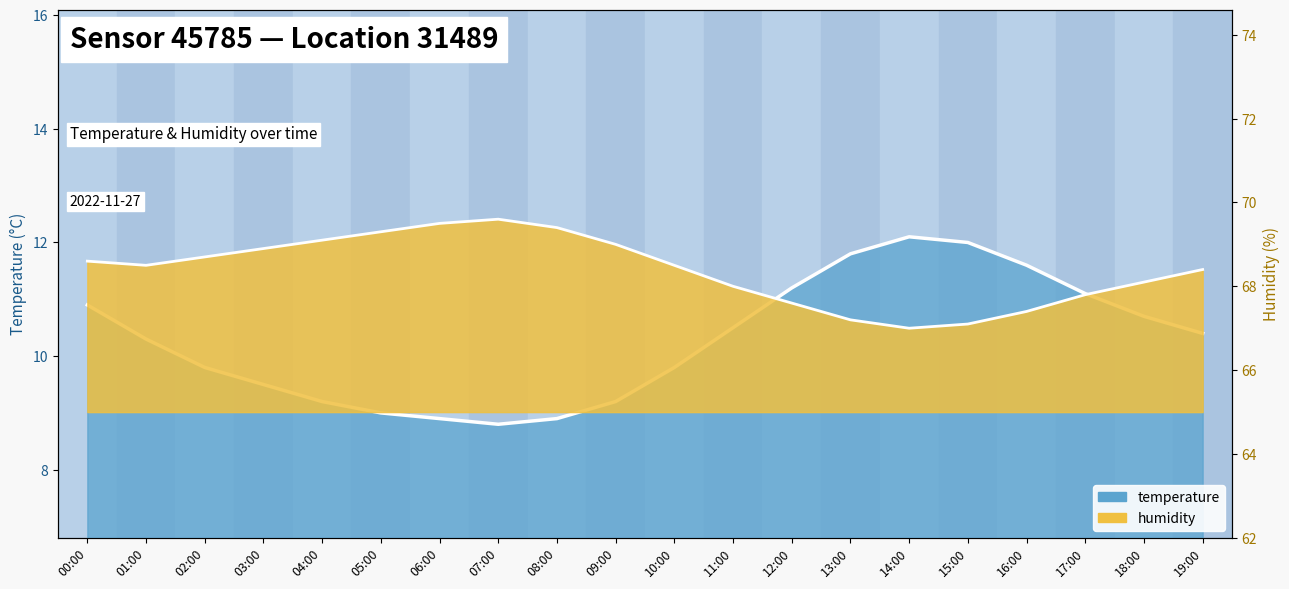

Which label corresponds to the smallest value in the chart?

07:00